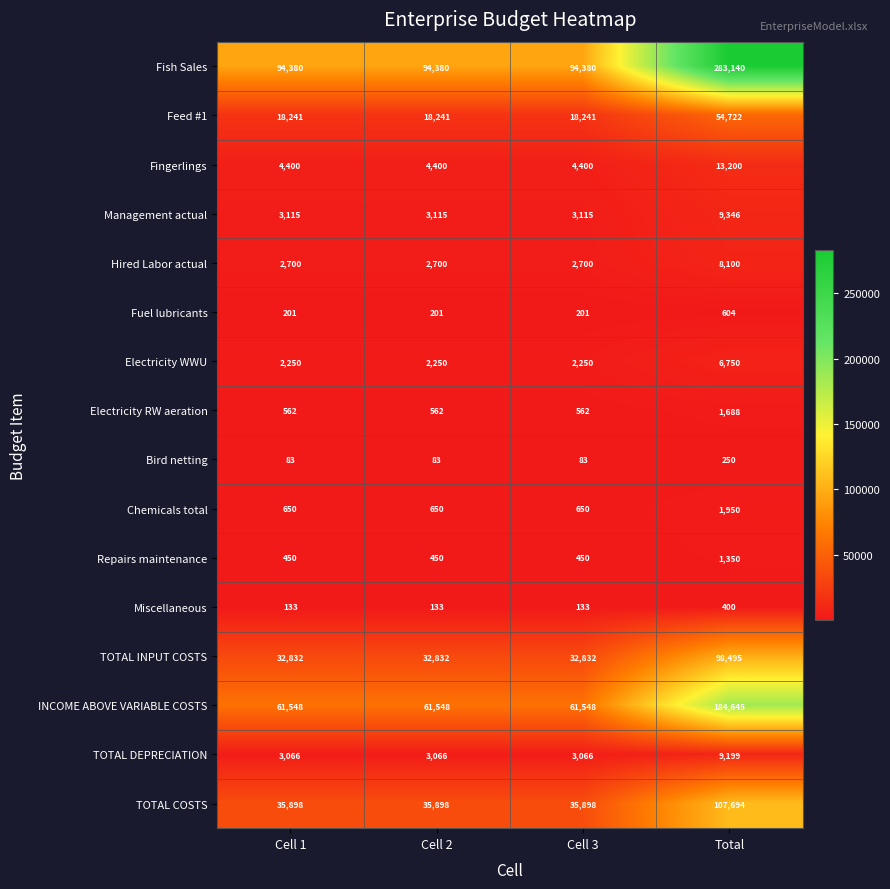

What is the smallest value displayed?

83